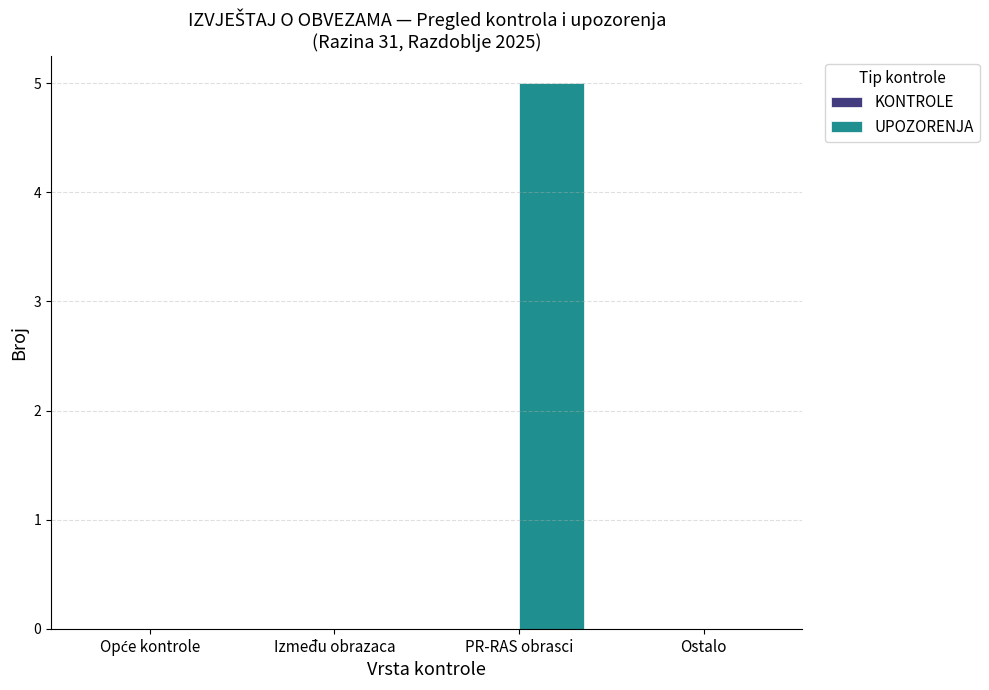

Between PR-RAS obrasci and Između obrazaca, which is larger?

PR-RAS obrasci